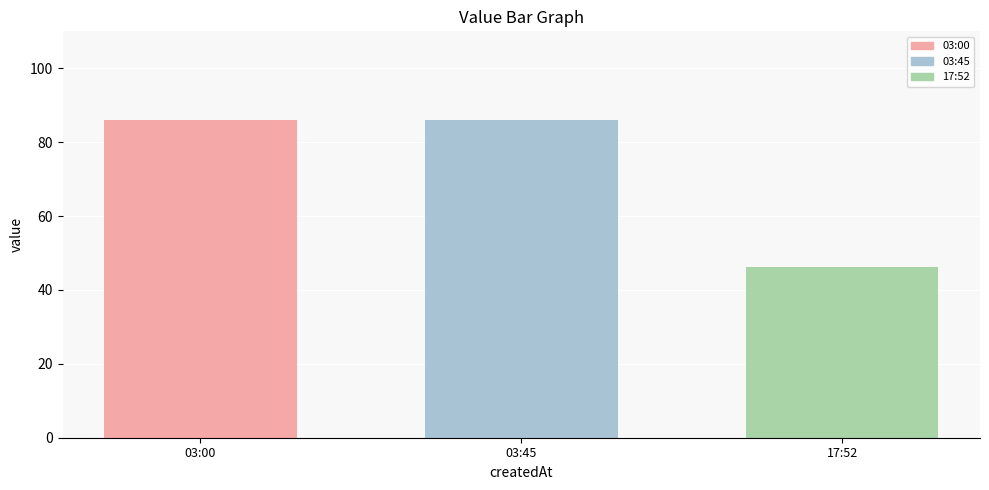

Which series has the widest spread of values?

03:00